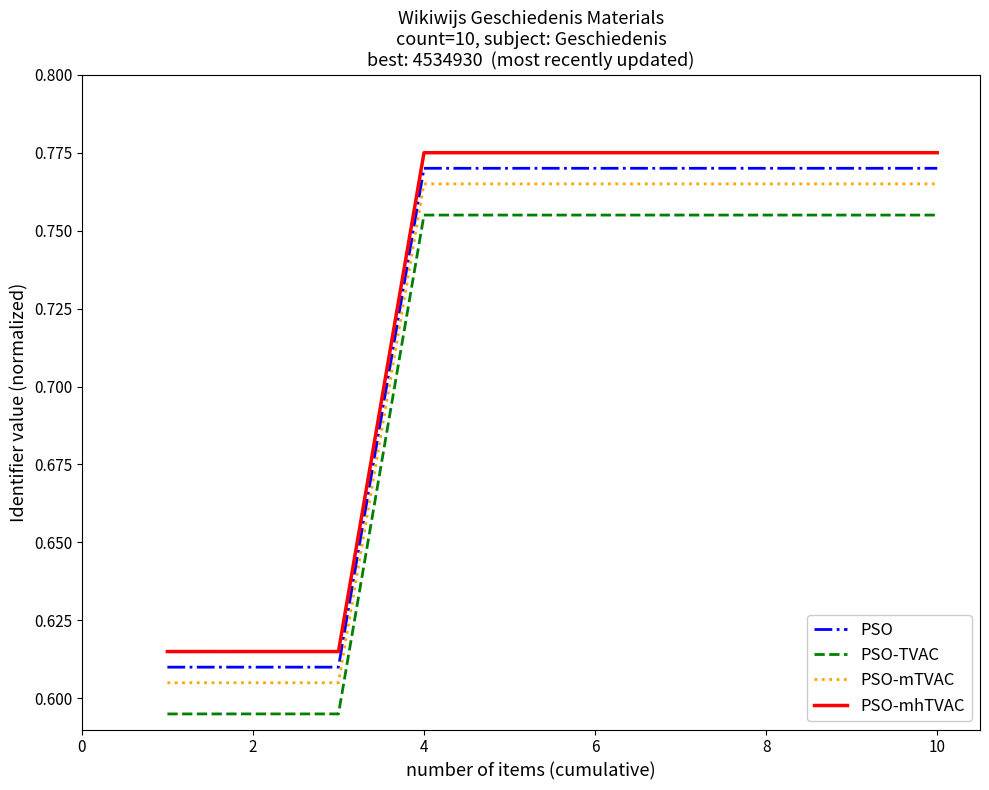

True or false: PSO-mhTVAC and PSO-TVAC intersect in this chart.

False